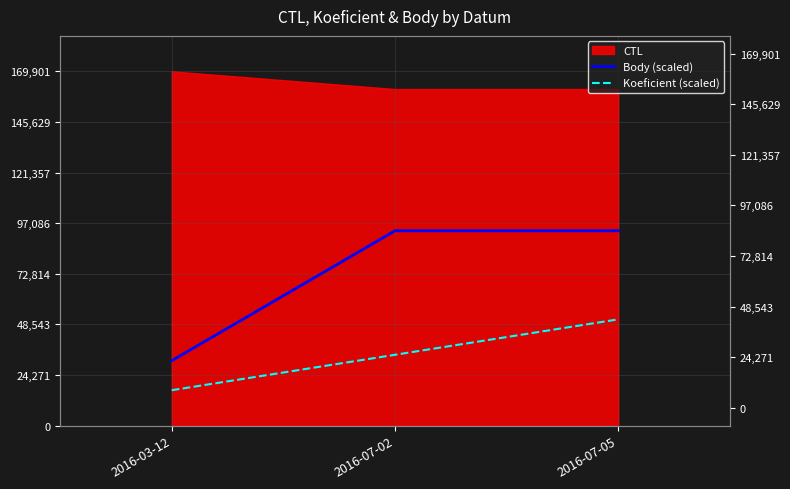

What is the maximum value for Koeficient (scaled)?

50970.3